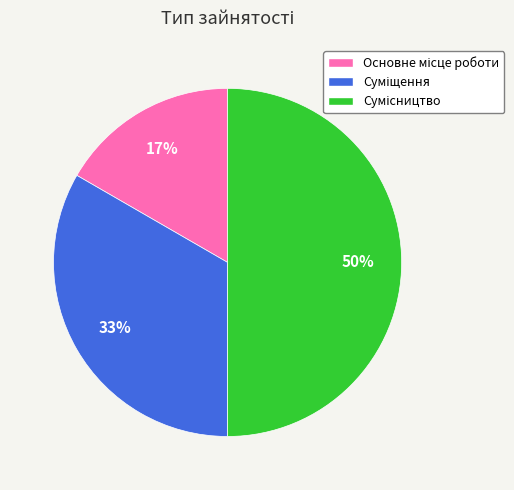

To the nearest percent, what is the average slice percentage?

33%